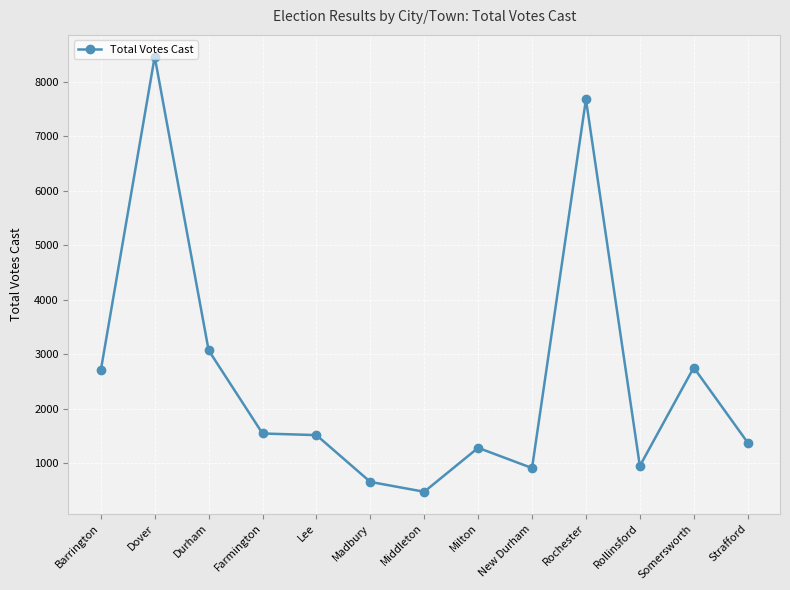

At which category does the chart reach its minimum across all series?

Middleton